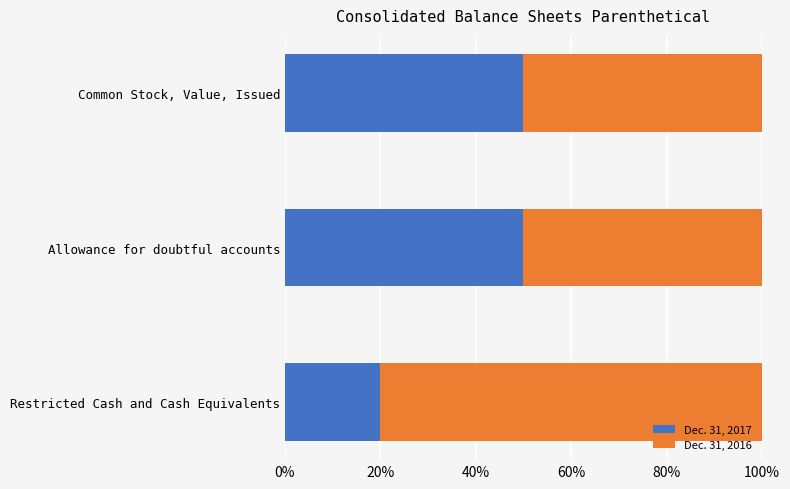

Is it true that Dec. 31, 2017 equals 50 at Common Stock, Value, Issued?

True